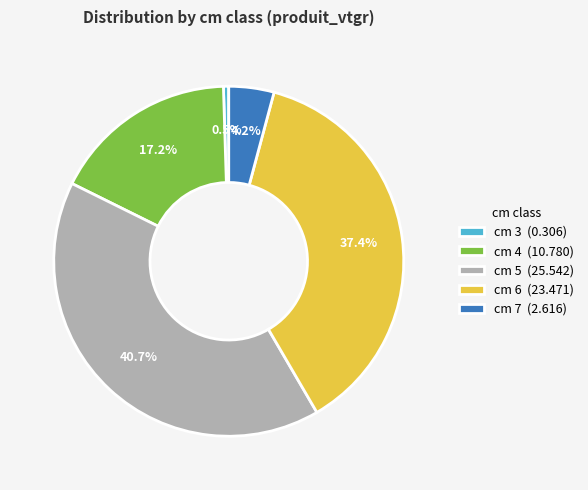

Which slice is the largest?

cm 5 (25.542)